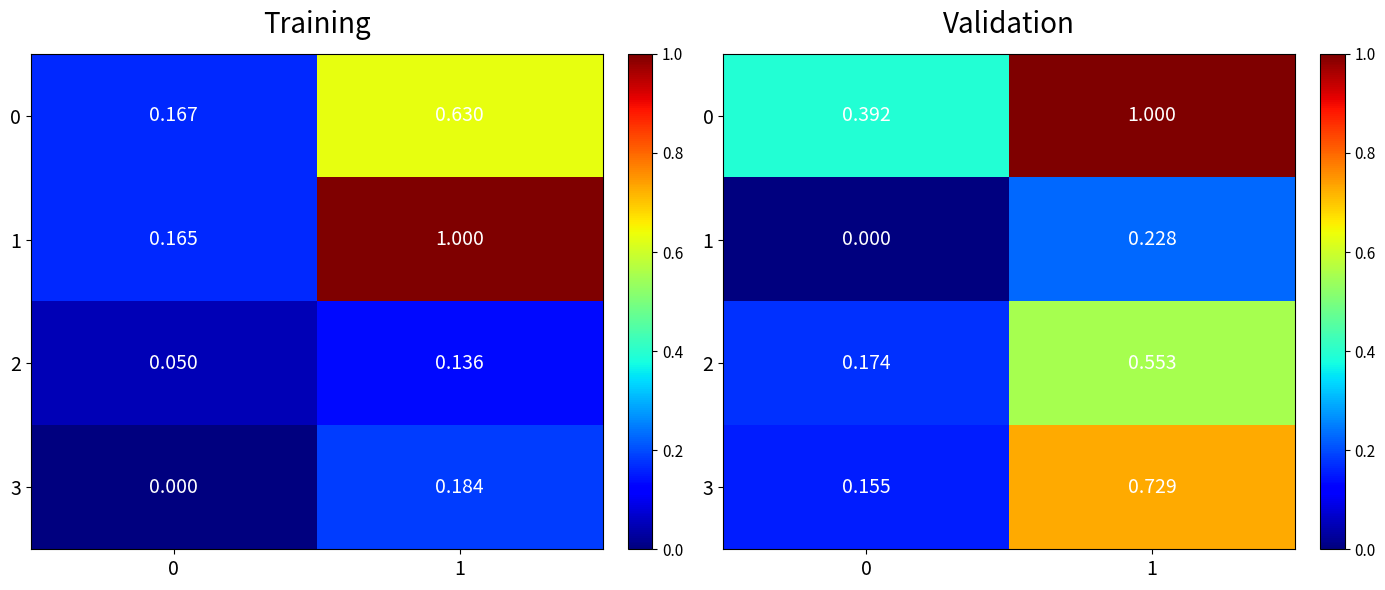

How many categories are shown in the chart?

2